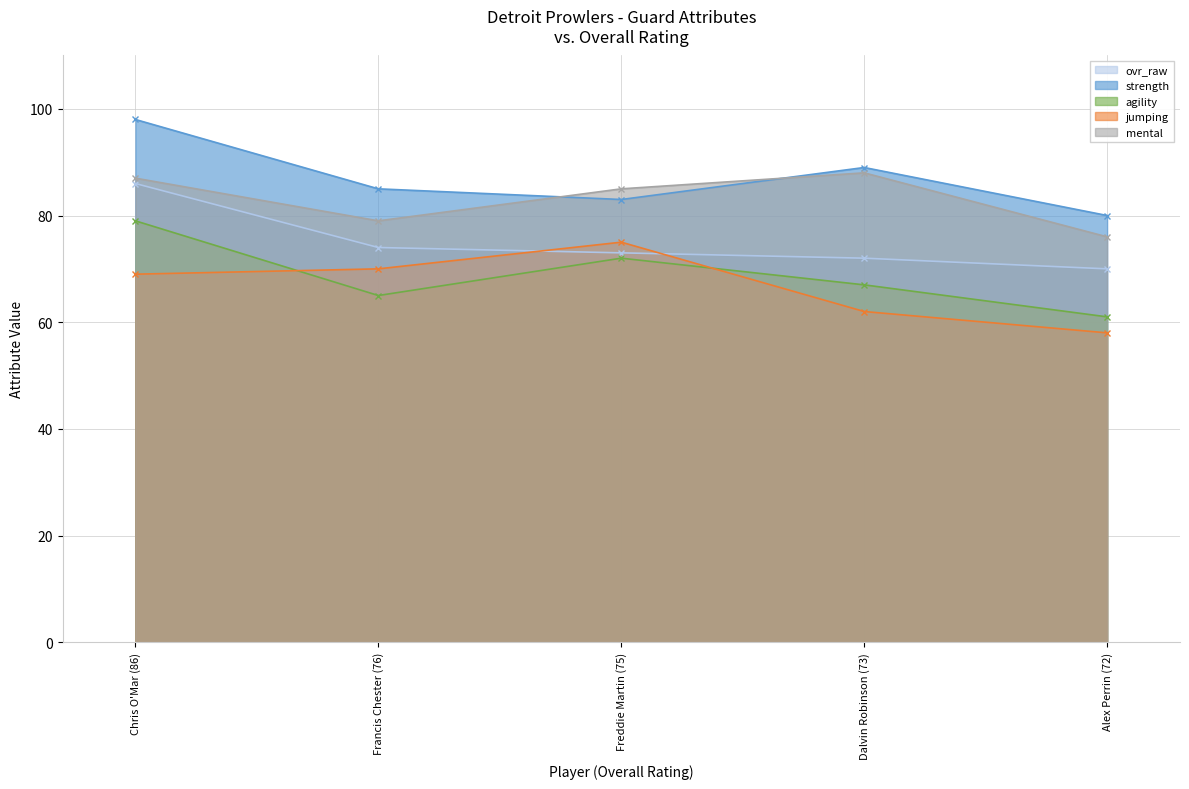

List the labels in order of mental value, largest first.

Dalvin Robinson (73), Chris O'Mar (86), Freddie Martin (75), Francis Chester (76), Alex Perrin (72)